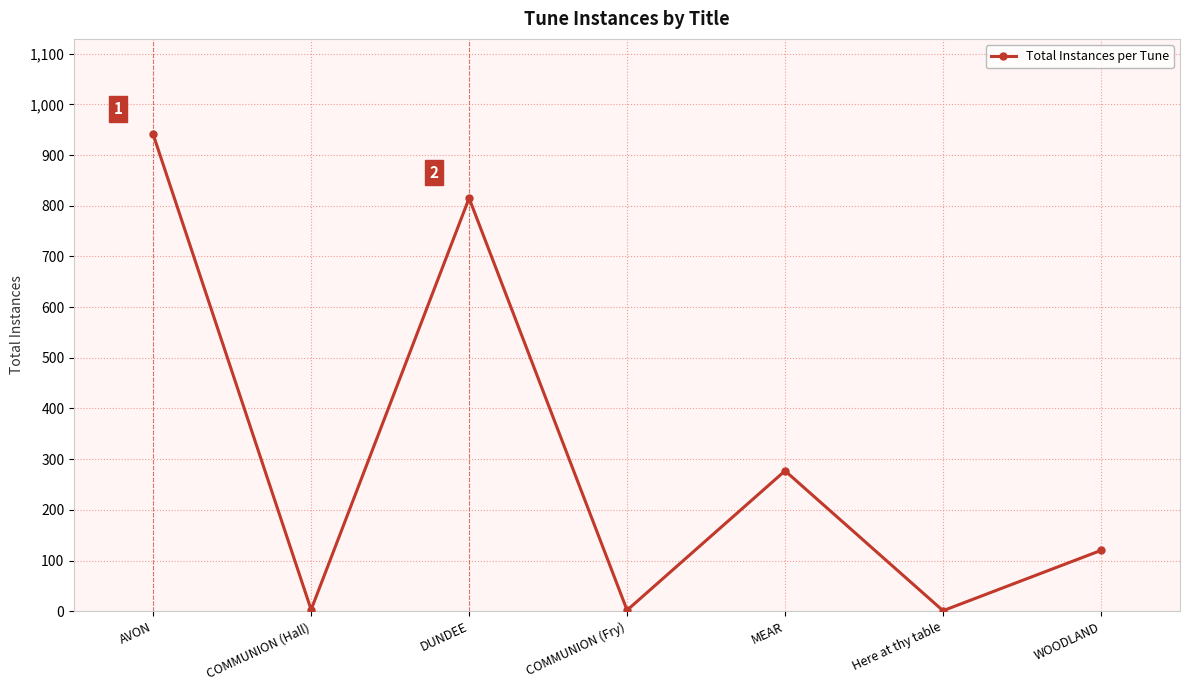

Count the number of categories in the chart.

7